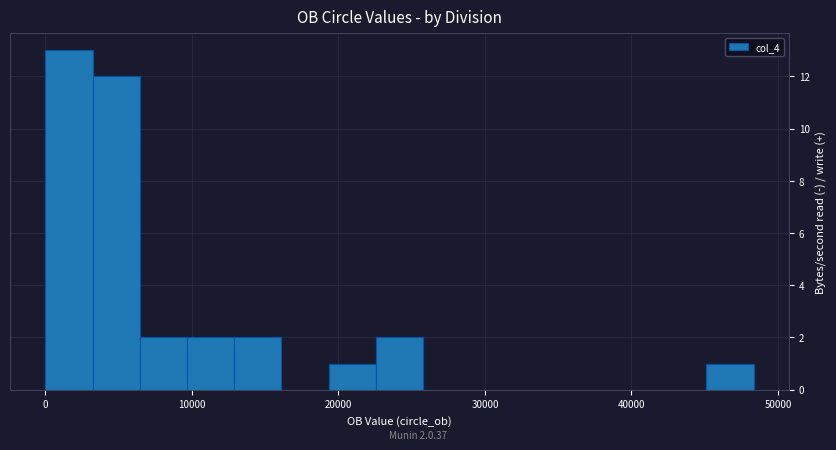

Read against the x-axis, roughly where is the centre of the tallest bar?

2000